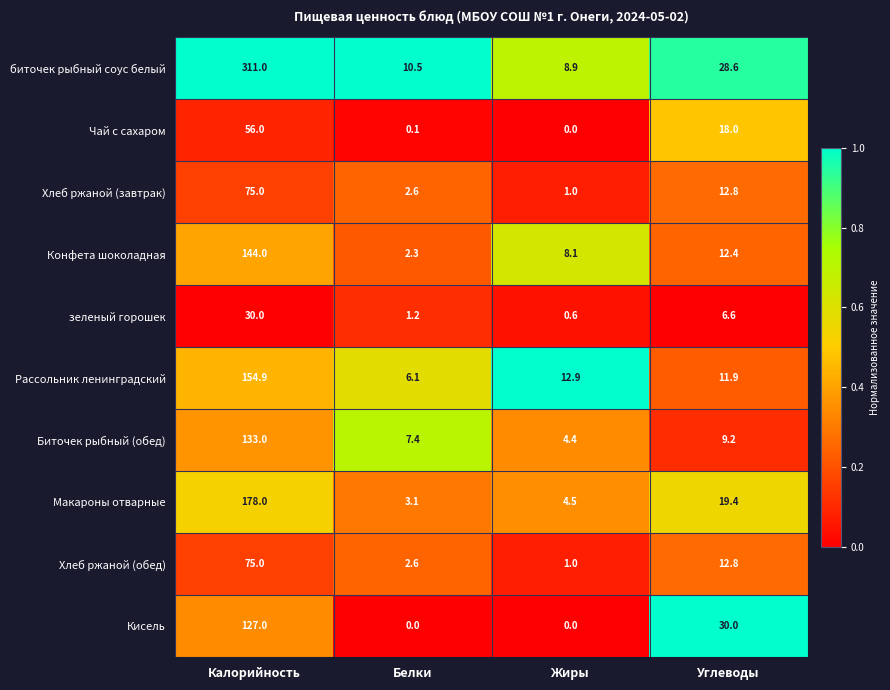

At which label does Хлеб ржаной (завтрак) reach its peak?

Калорийность